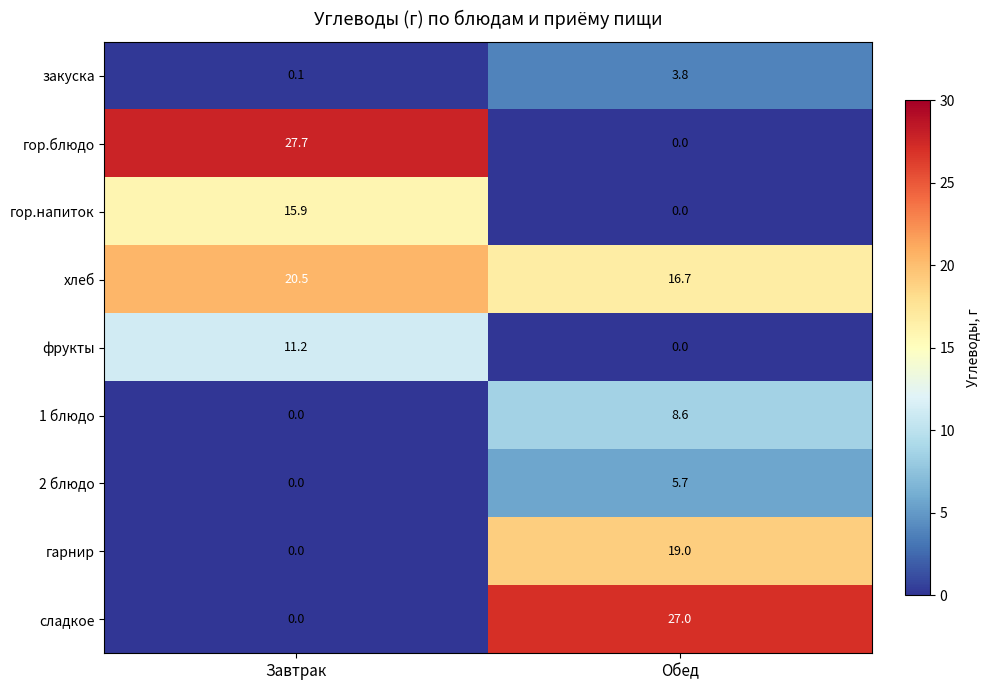

What is the difference between the maximum and minimum values in the закуска series?

3.7